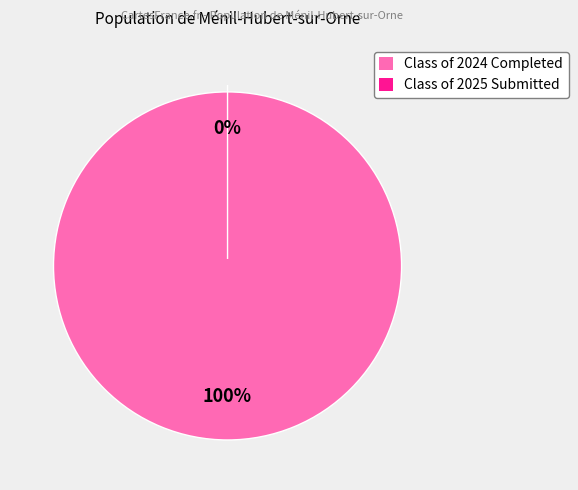

Count the number of slices in the pie.

2